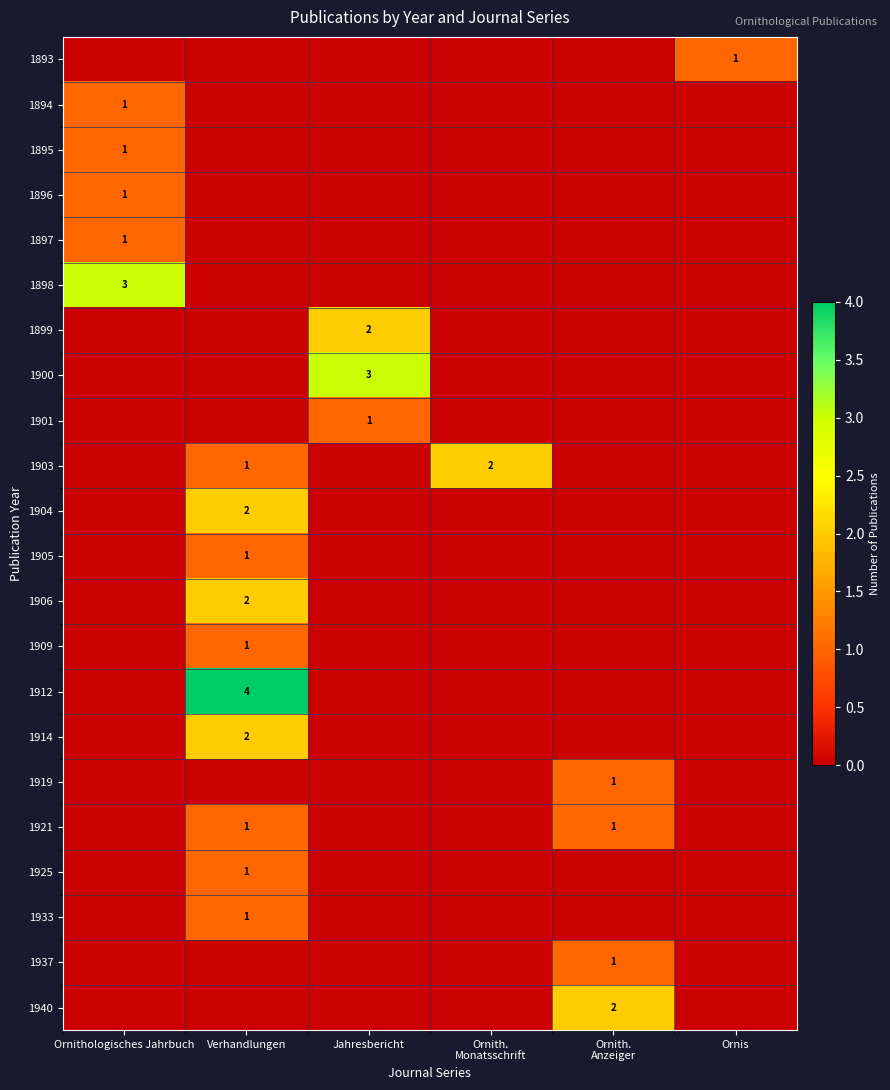

The 1898 series shows 1 at Ornithologisches Jahrbuch. True or false?

False